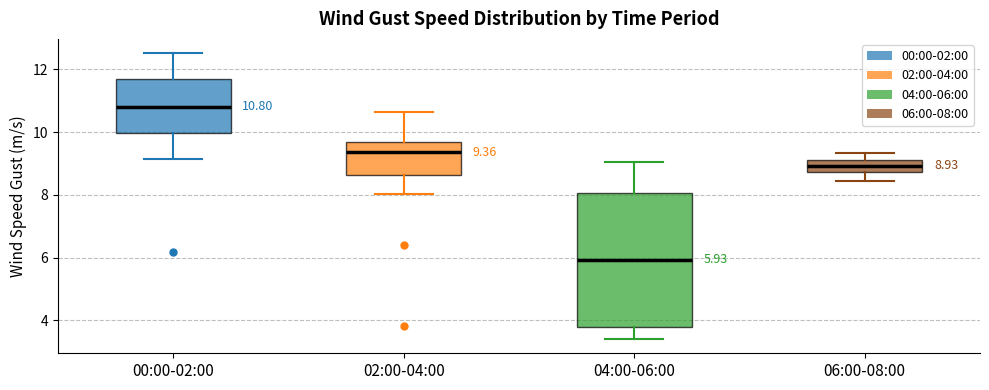

Which box has the highest median line?

00:00-02:00